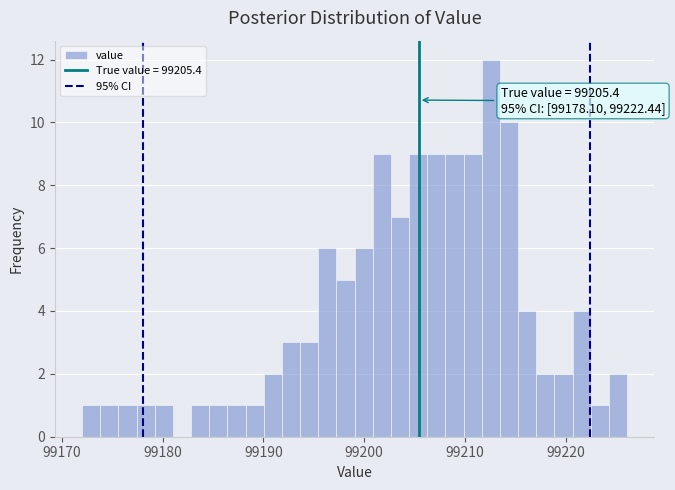

Read against the x-axis, roughly where is the centre of the tallest bar?

99213